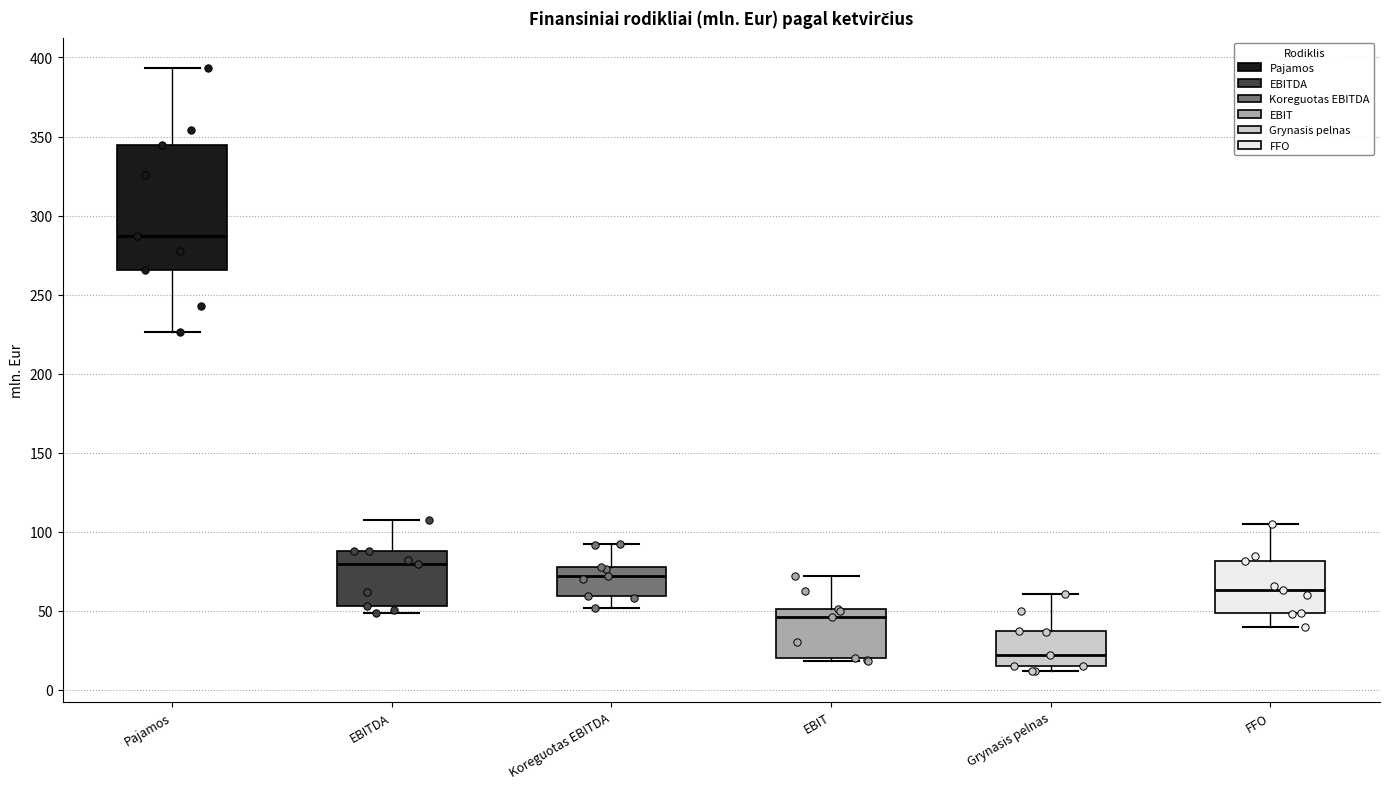

Reading left to right, transcribe this box plot: for each box, give where its median line is, the range the box spans, and where its two whiskers end, as read against the y-axis. The values are not printed on the chart, so give them approximately, as read against the axis.

Pajamos: median 285, box 265 to 345, whiskers 225 to 395
EBITDA: median 80, box 55 to 90, whiskers 50 to 110
Koreguotas EBITDA: median 70, box 60 to 80, whiskers 50 to 90
EBIT: median 45, box 20 to 50, whiskers 20 (just below the box's lower edge) to 70
Grynasis pelnas: median 20, box 15 to 35, whiskers 10 to 60
FFO: median 65, box 50 to 80, whiskers 40 to 105